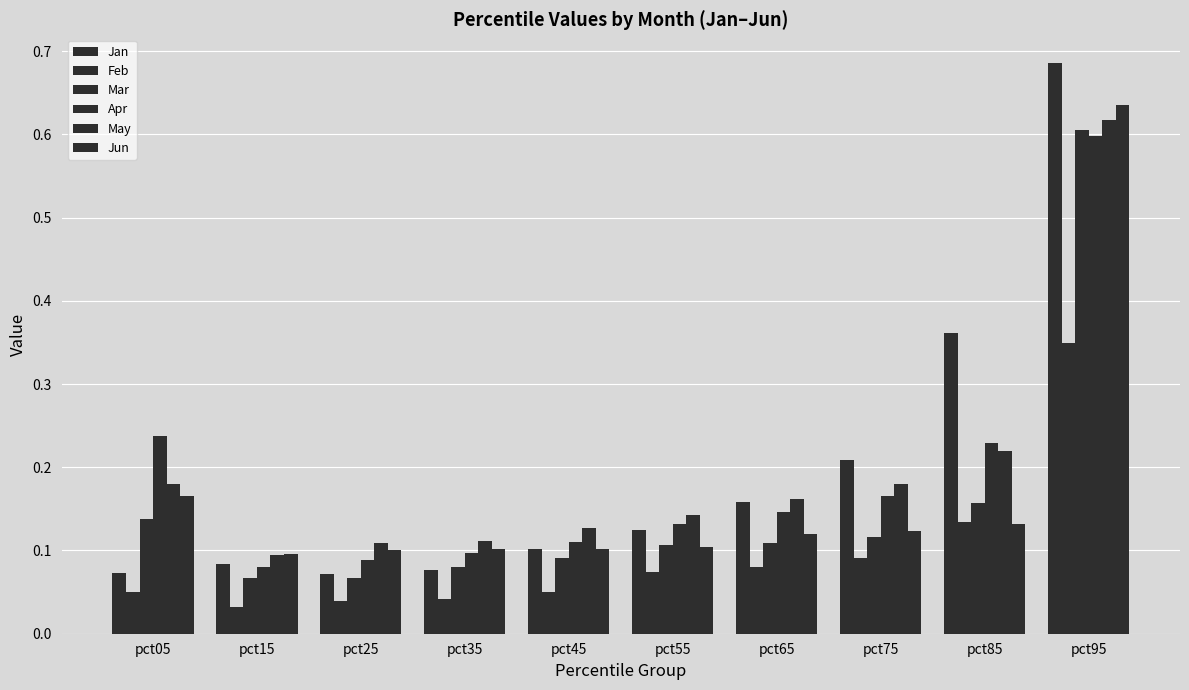

The value of Mar at pct05 is 0.1. True or false?

False